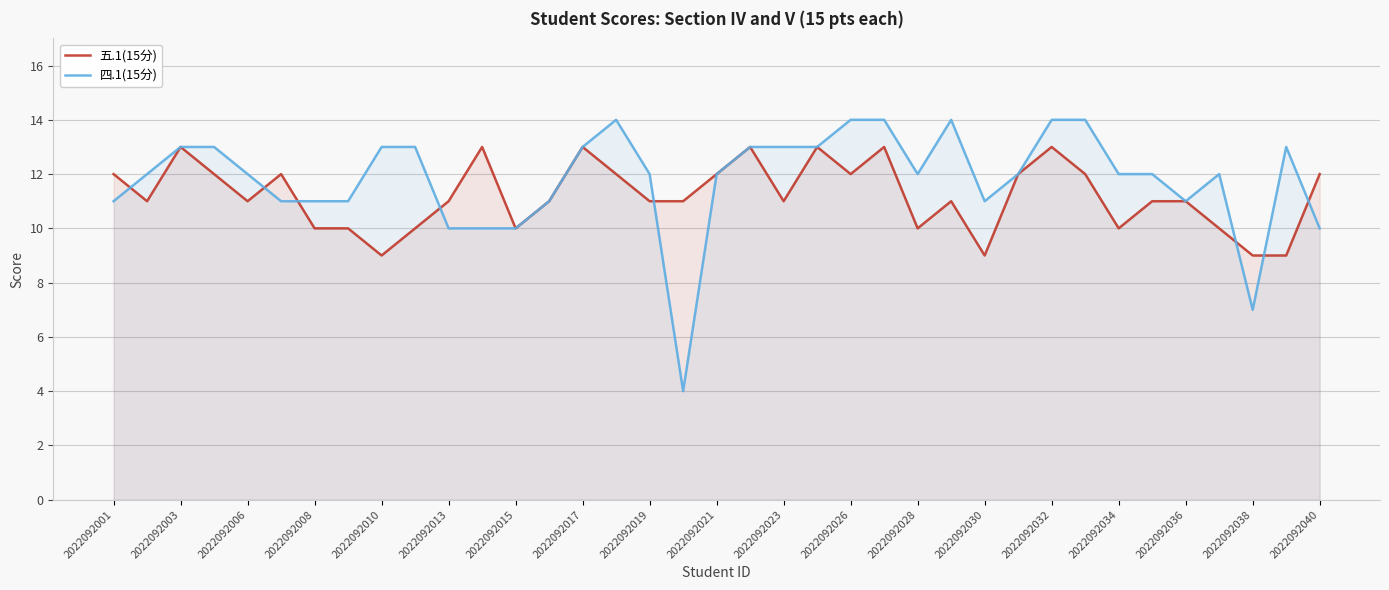

The value of 四.1(15分) at 33 is 12. True or false?

True